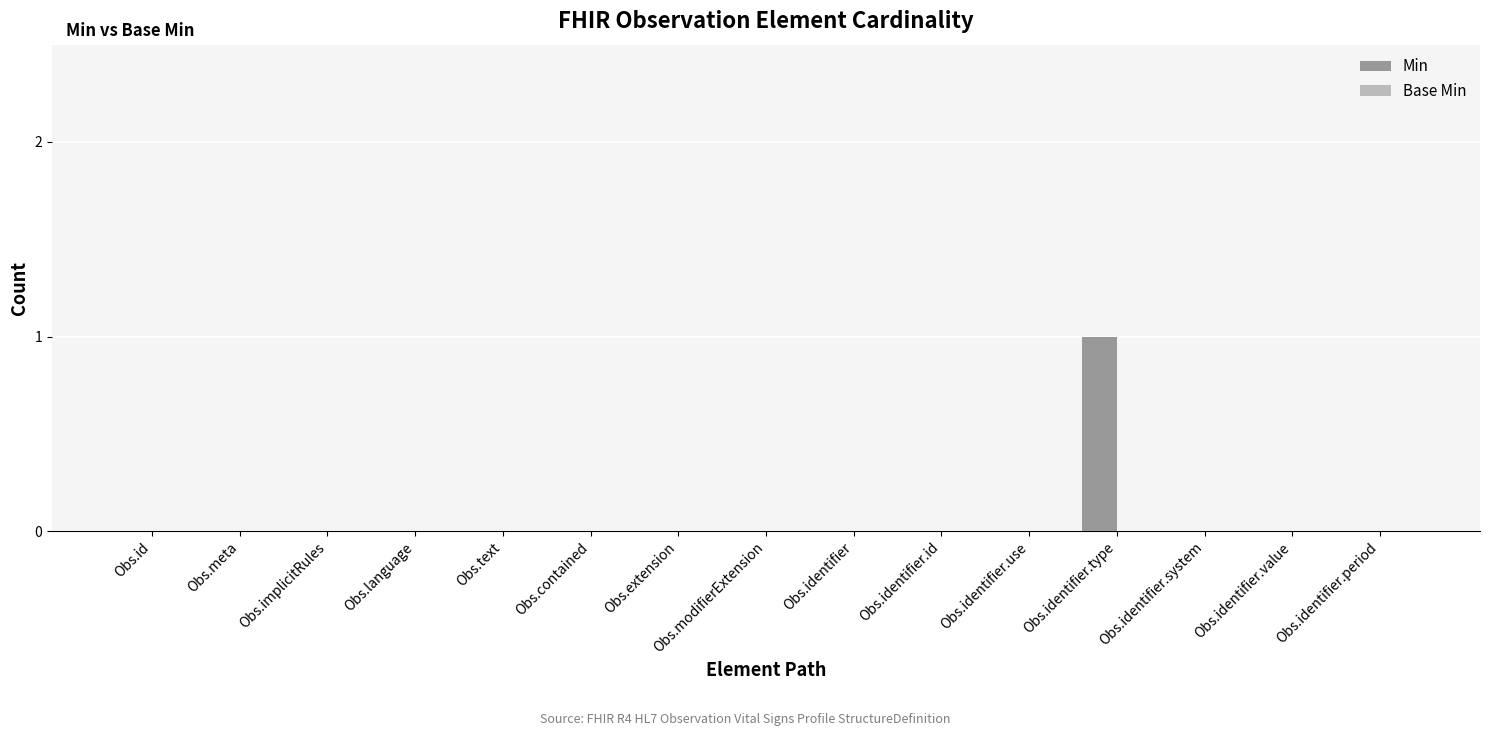

What is the change in value from Obs.extension to Obs.identifier.type?

+1